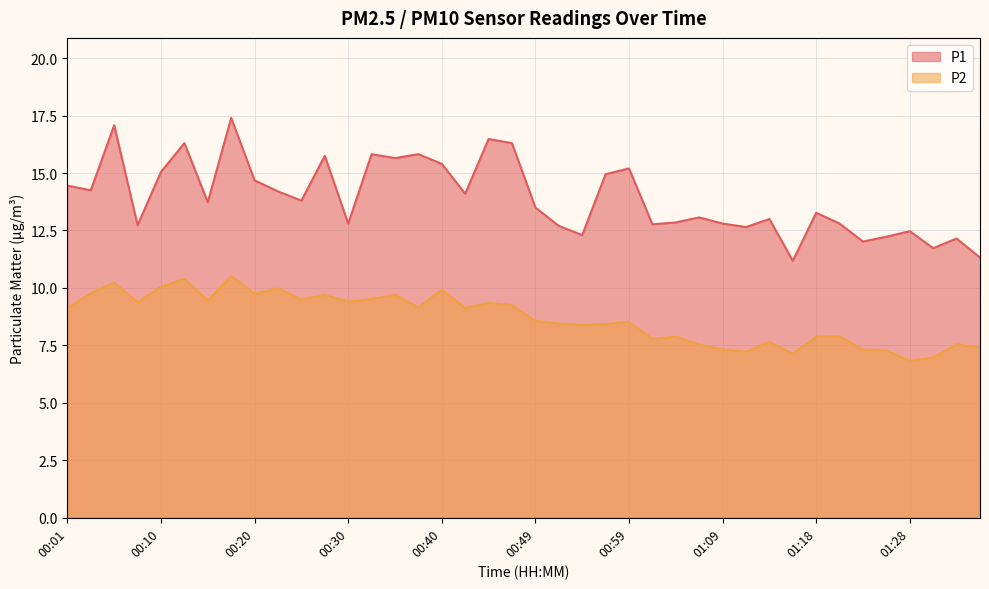

Where is the first local minimum for P1?

00:03